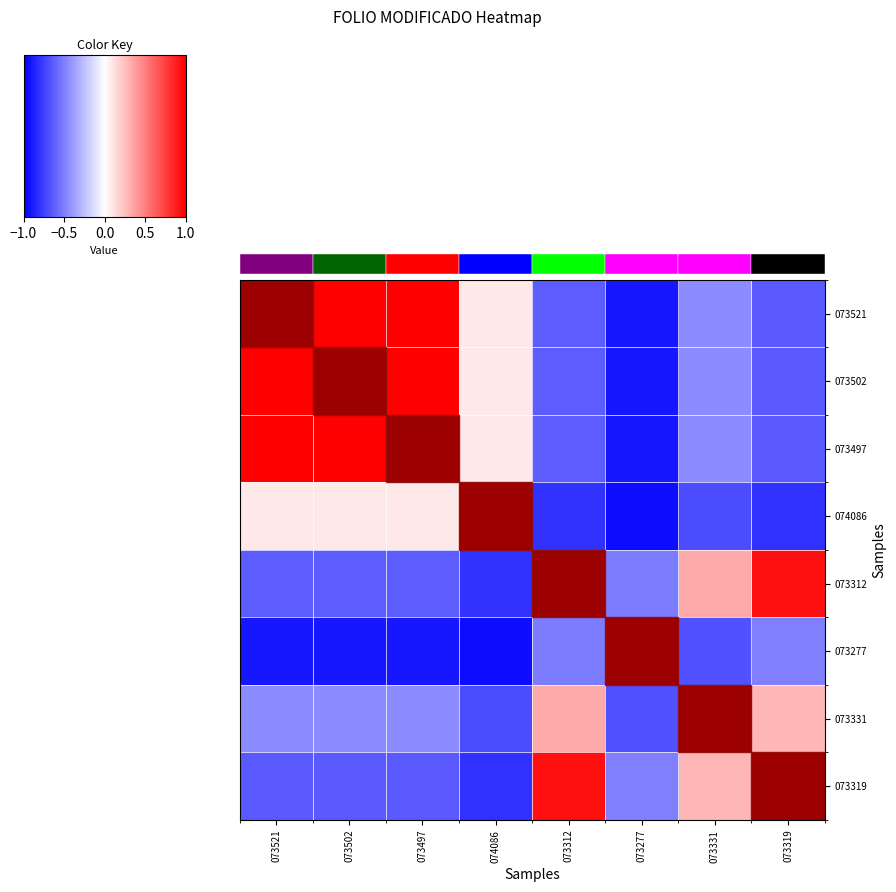

What is the difference between the maximum and minimum values in the 074086 series?

2.0